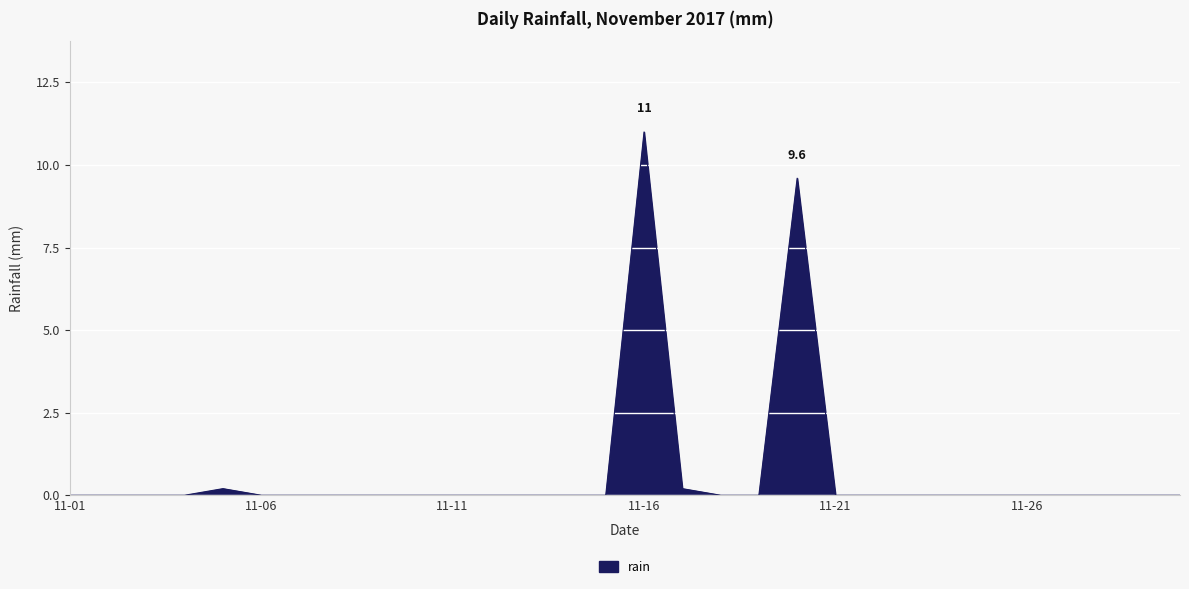

What is the difference between the maximum and minimum values?

11.0